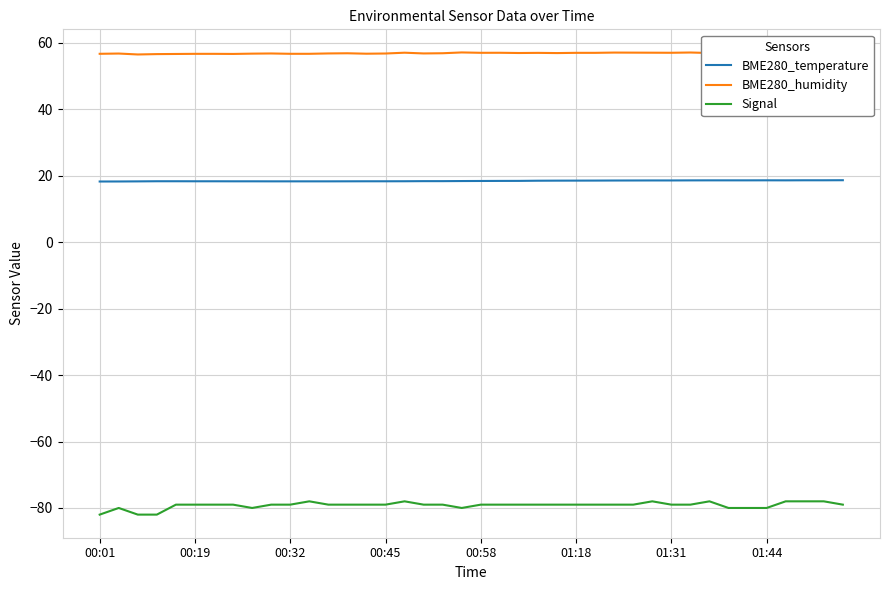

True or false: BME280_humidity and BME280_temperature cross at least once.

False